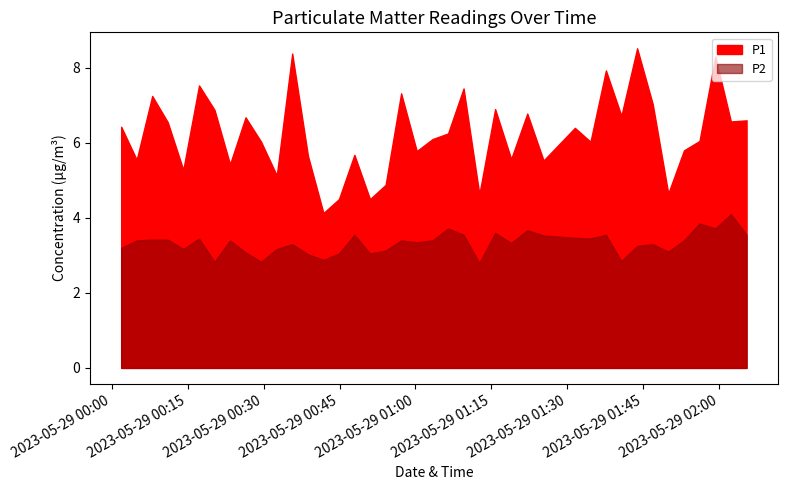

What is the value of the P2 point at the 5th from the left?

3.2